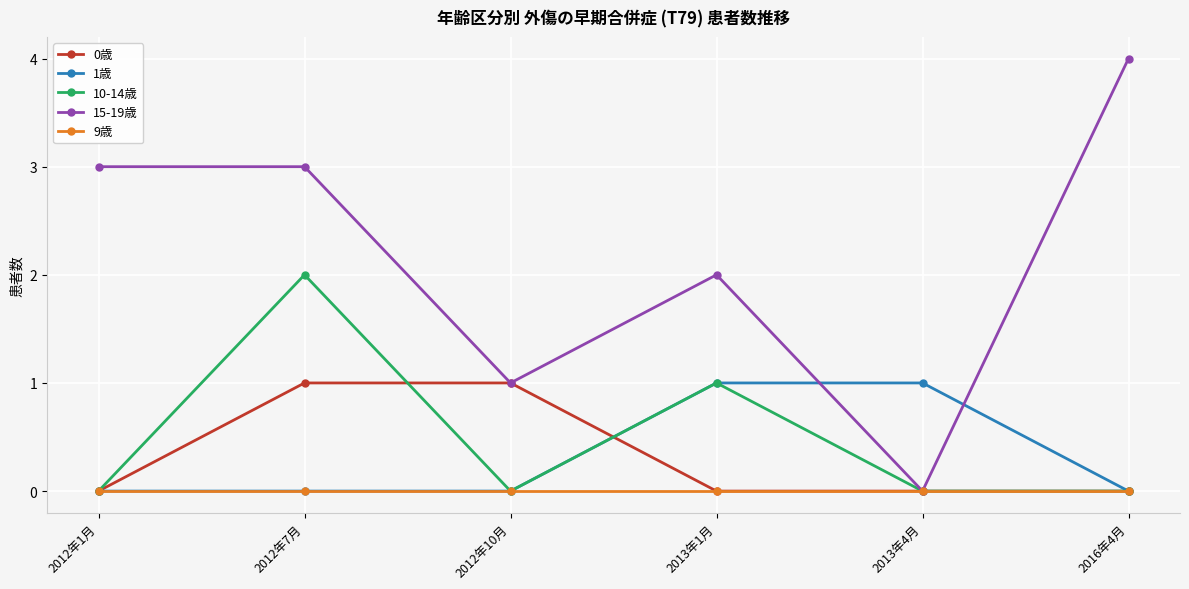

What are all the series names shown in the legend?

0歳, 1歳, 10-14歳, 15-19歳, 9歳